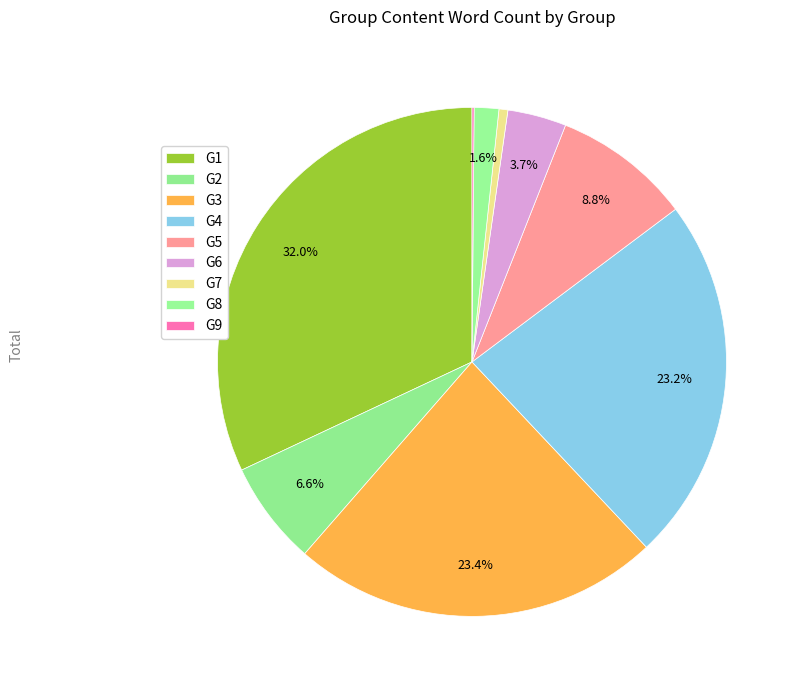

To the nearest percent, what portion does G2 represent?

7%